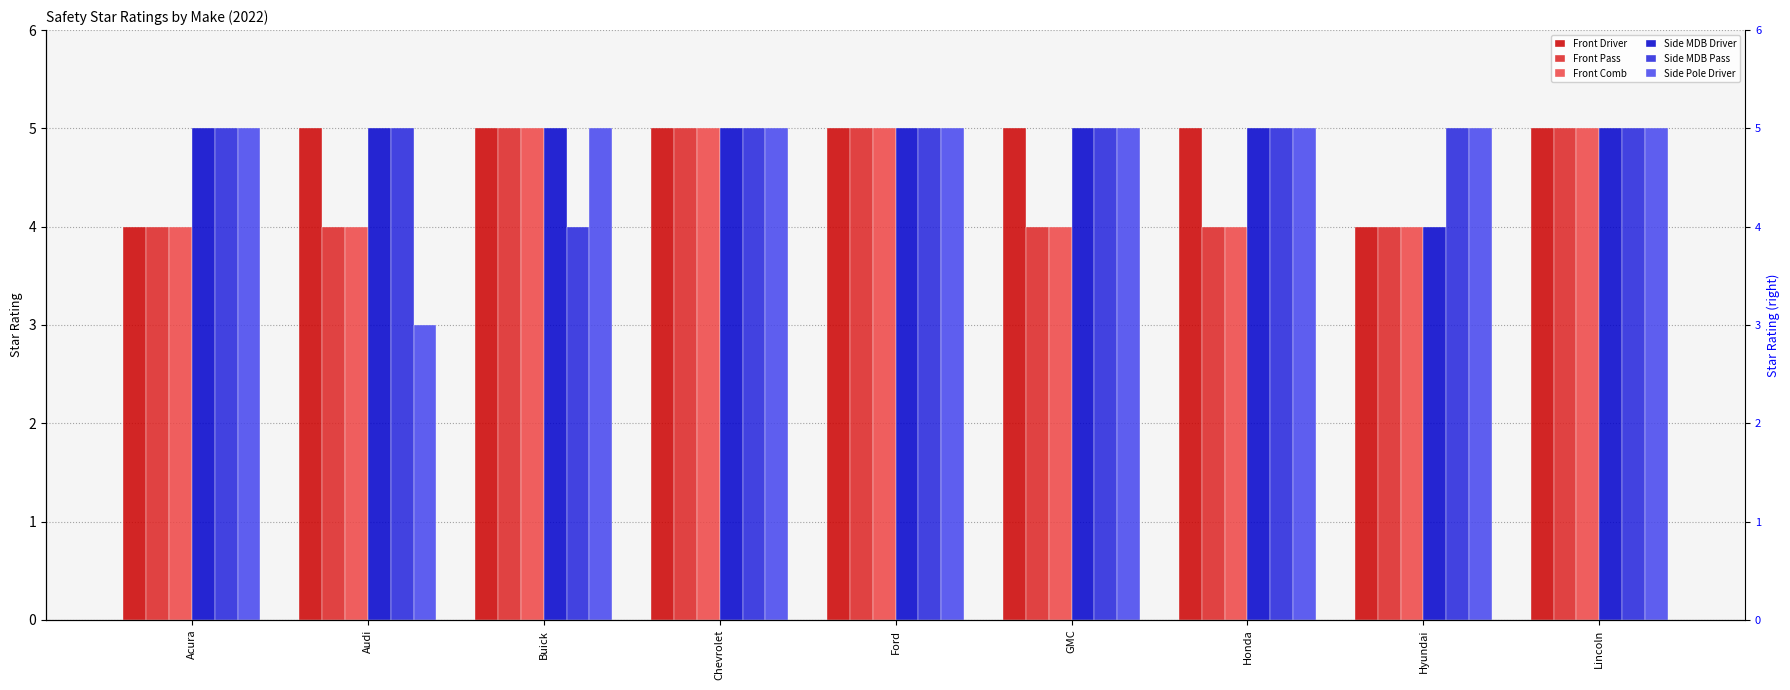

The Side MDB Pass series shows 3 at Ford. True or false?

False